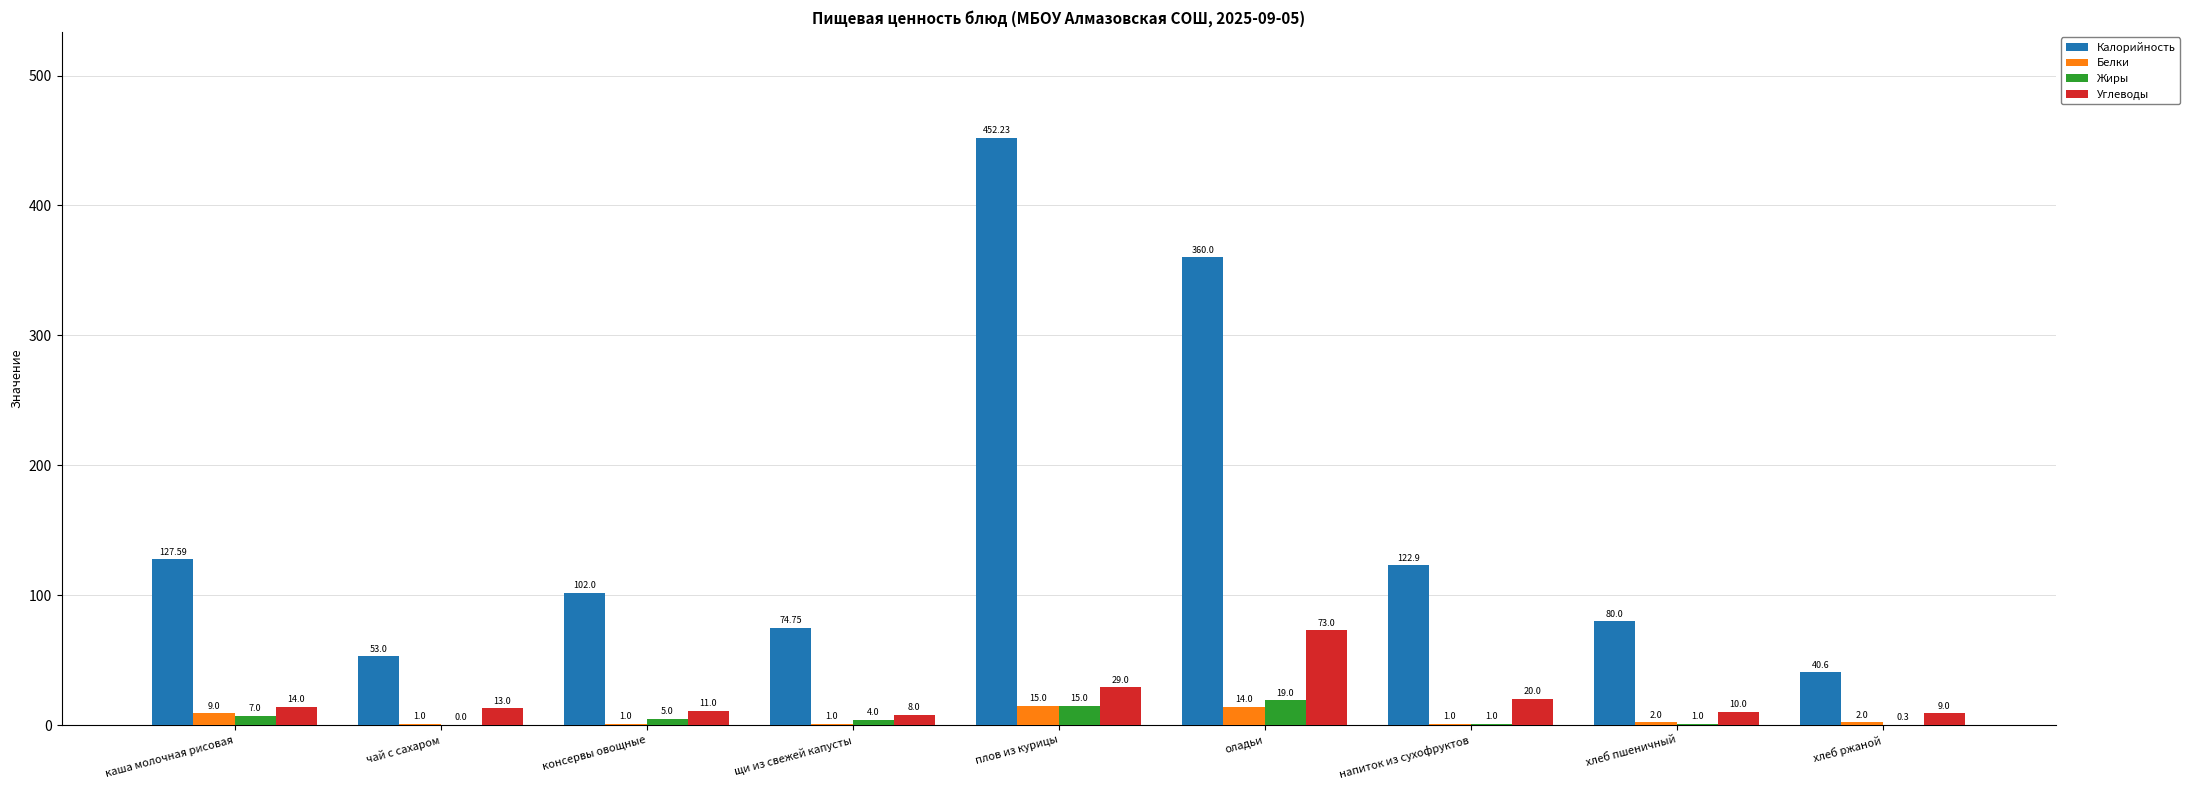

Reading left to right, what are all the values shown in this chart?

Калорийность: 127.6	53.0	102.0	74.8	452.2	360.0	122.9	80.0	40.6
Белки: 9.0	1.0	1.0	1.0	15.0	14.0	1.0	2.0	2.0
Жиры: 7.0	0.0	5.0	4.0	15.0	19.0	1.0	1.0	0.3
Углеводы: 14.0	13.0	11.0	8.0	29.0	73.0	20.0	10.0	9.0